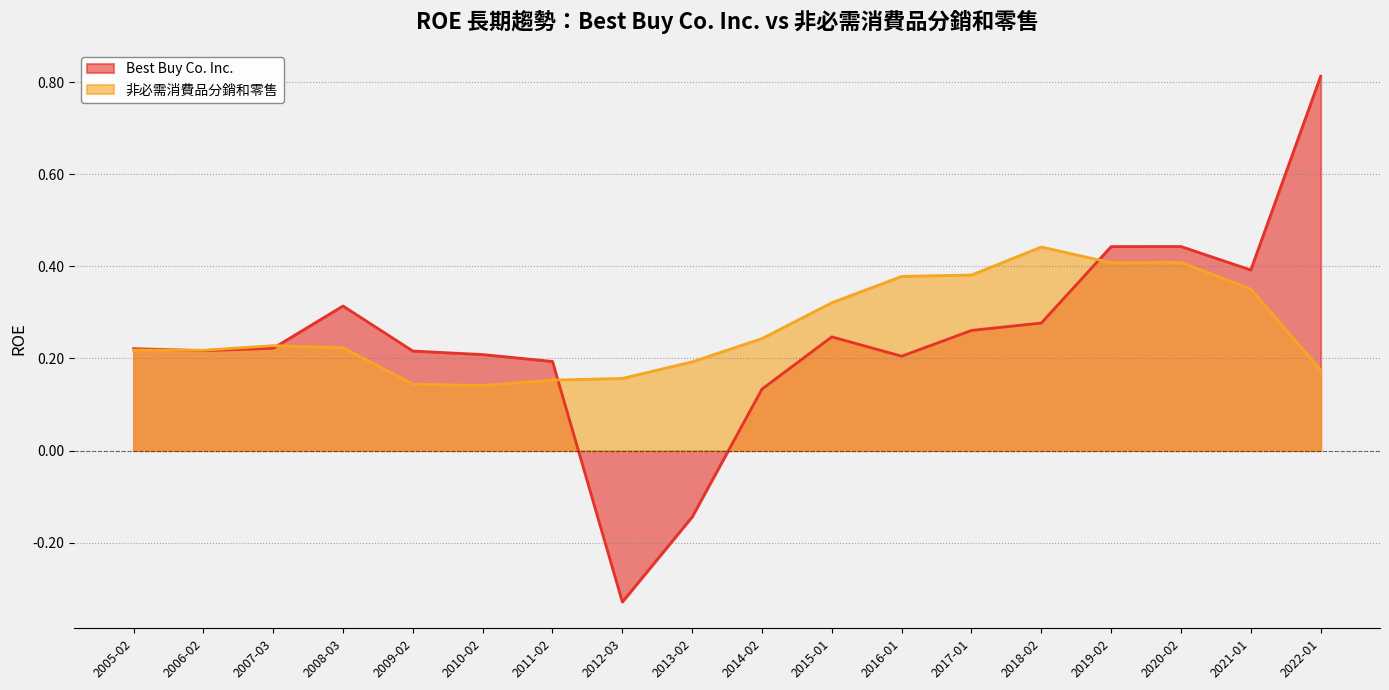

List the series in order of their overall mean, highest first.

非必需消費品分銷和零售, Best Buy Co. Inc.